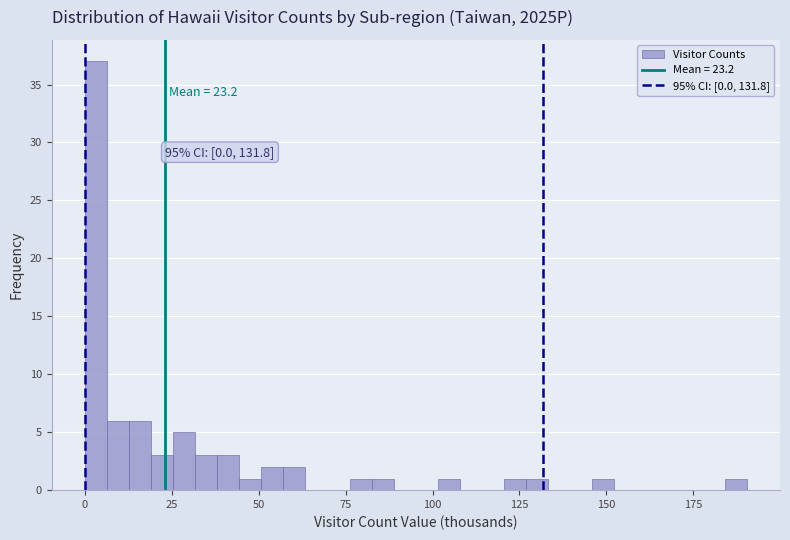

Read against the x-axis, roughly where is the centre of the tallest bar?

5